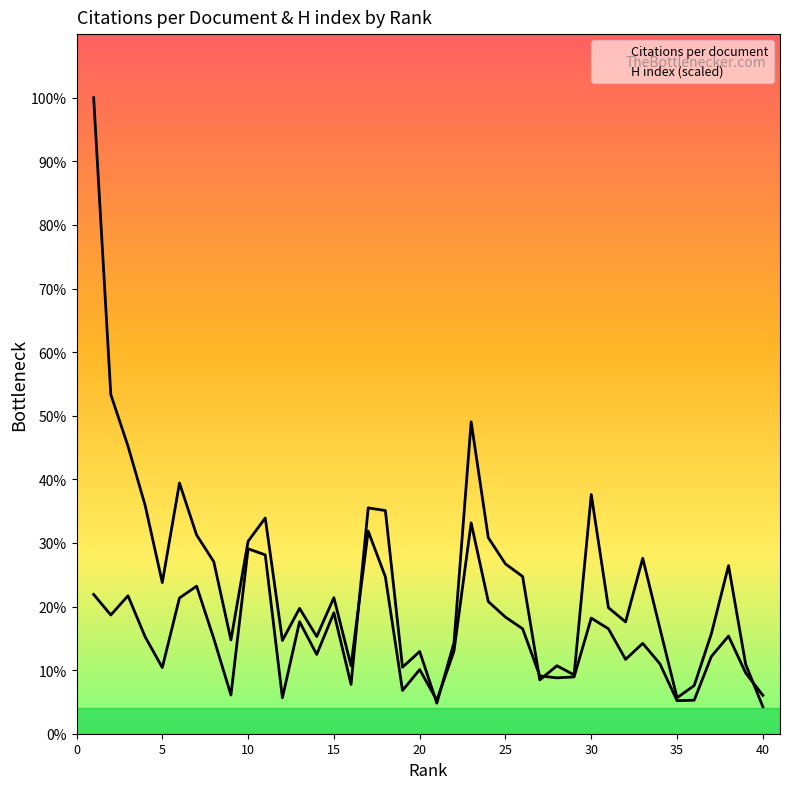

Rank the series by their average value, from lowest to highest.

Citations per document, H index